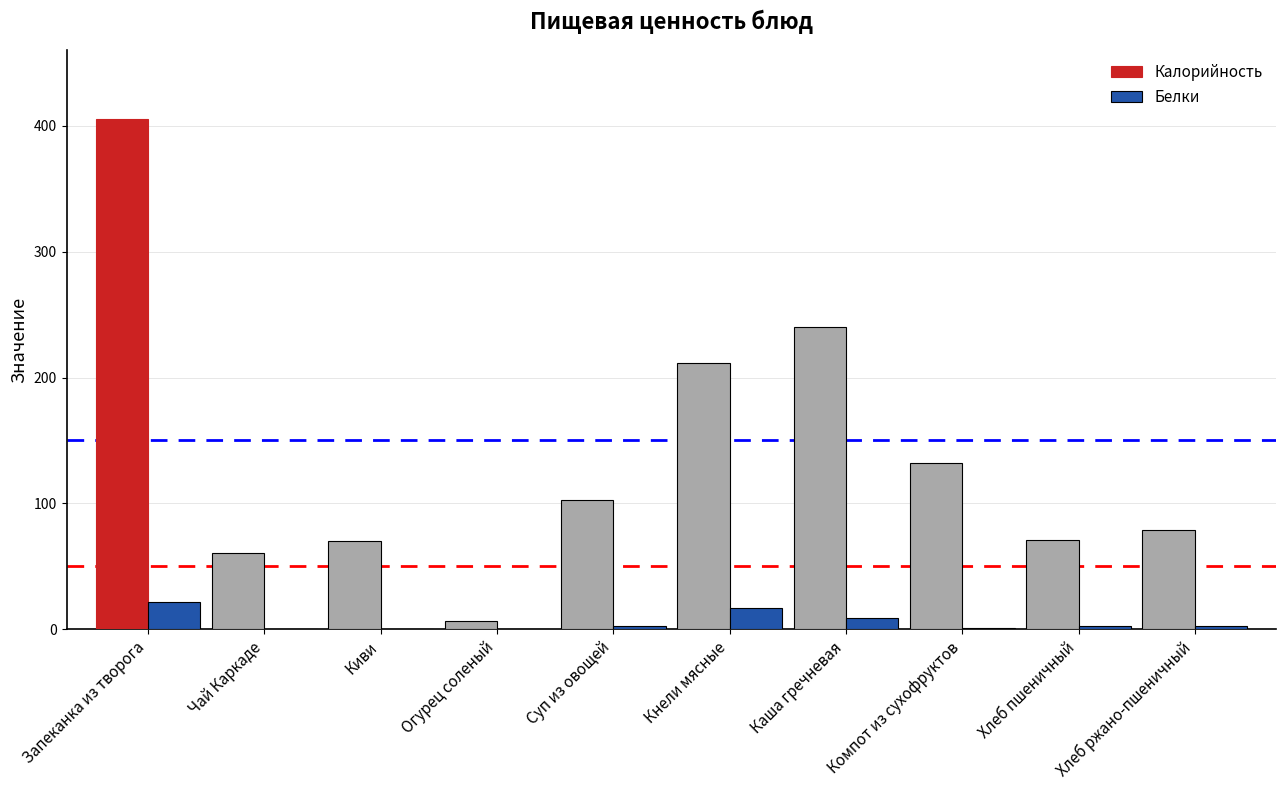

What is the sum of all Белки values?

56.2